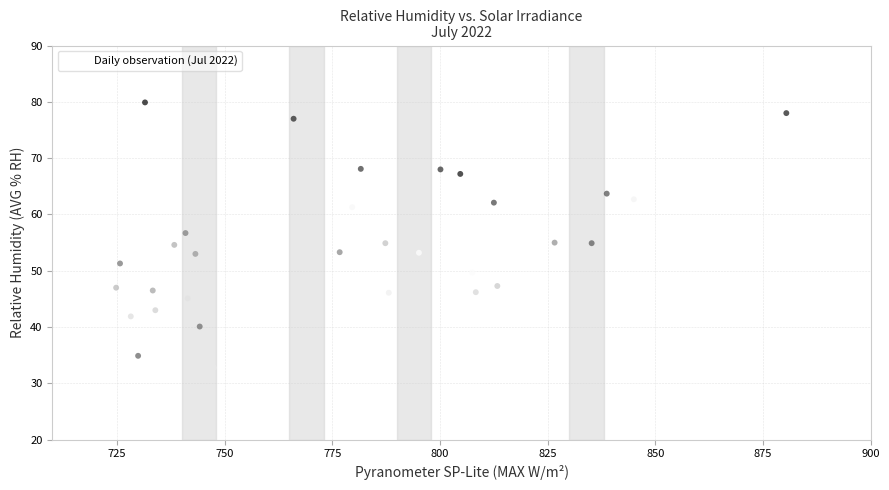

What is the range of X values (max minus min)?

155.6